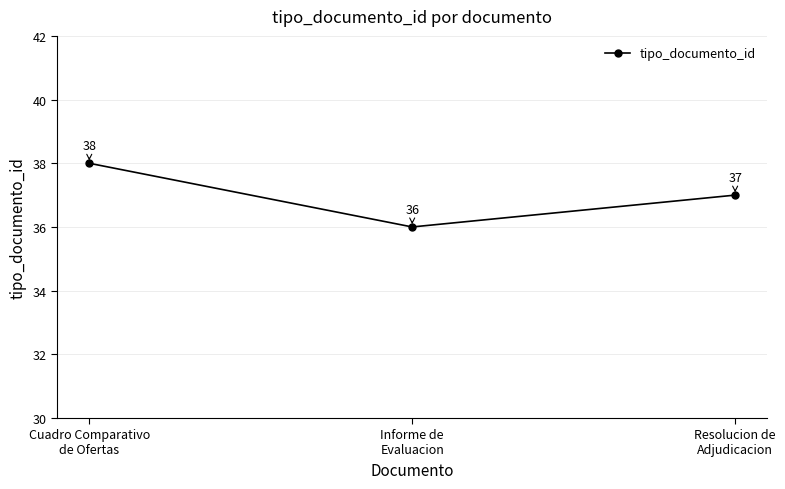

Count the values in the range 36 to 38.

3